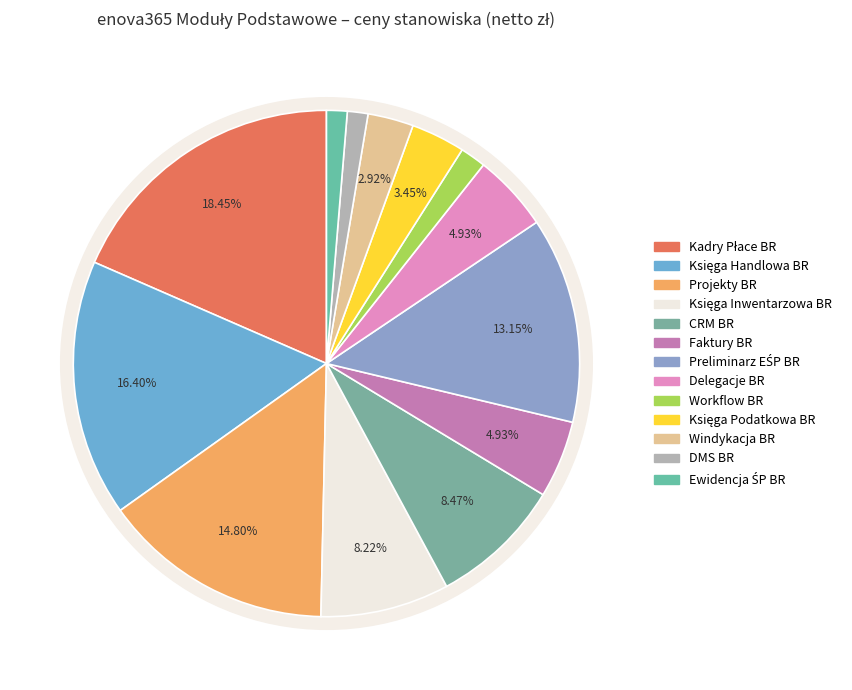

What is the ratio of the value at enova365 DMS BR to the value at enova365 Księga Podatkowa BR?

0.4